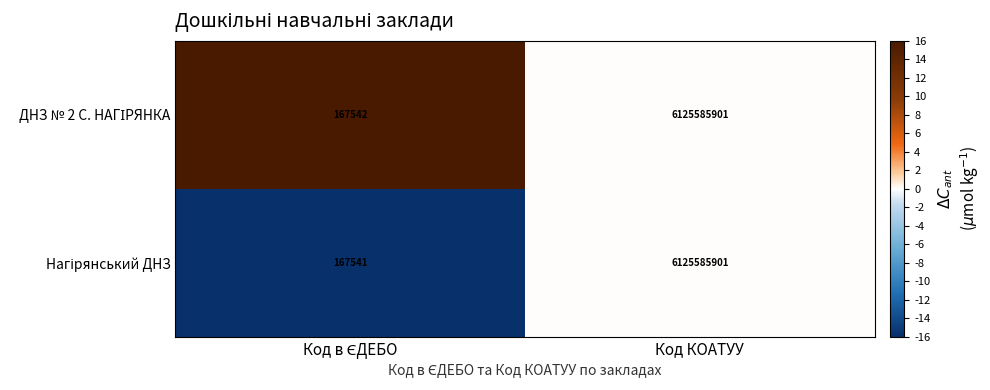

At which category is the sum across all series the highest?

Код КОАТУУ